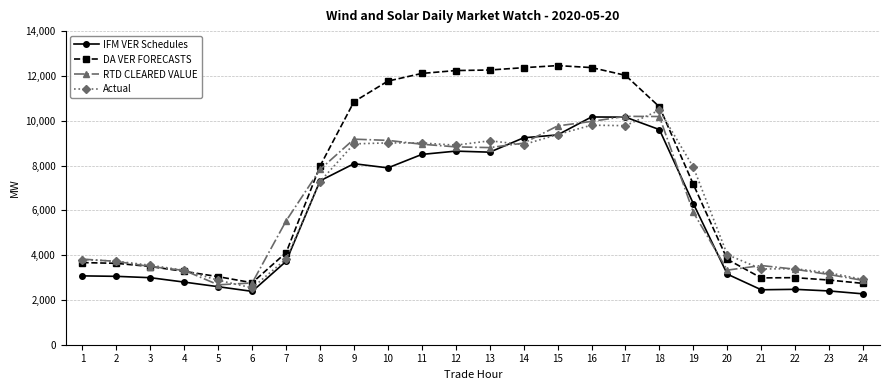

Count the number of categories in the chart.

24